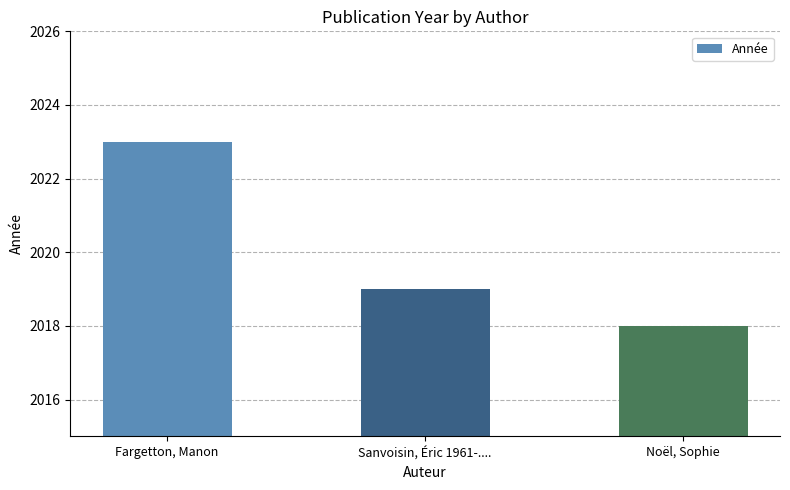

What is the sum of all values?

6060